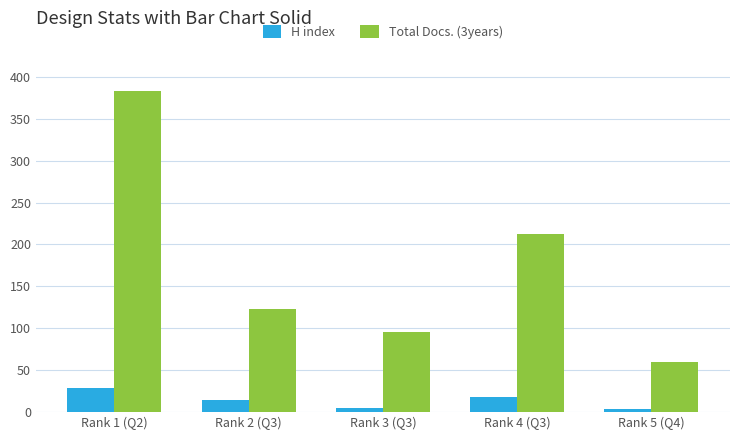

Reading right to left, what are all the values shown in this chart?

H index: 3	18	5	14	28
Total Docs. (3years): 60	213	96	123	383